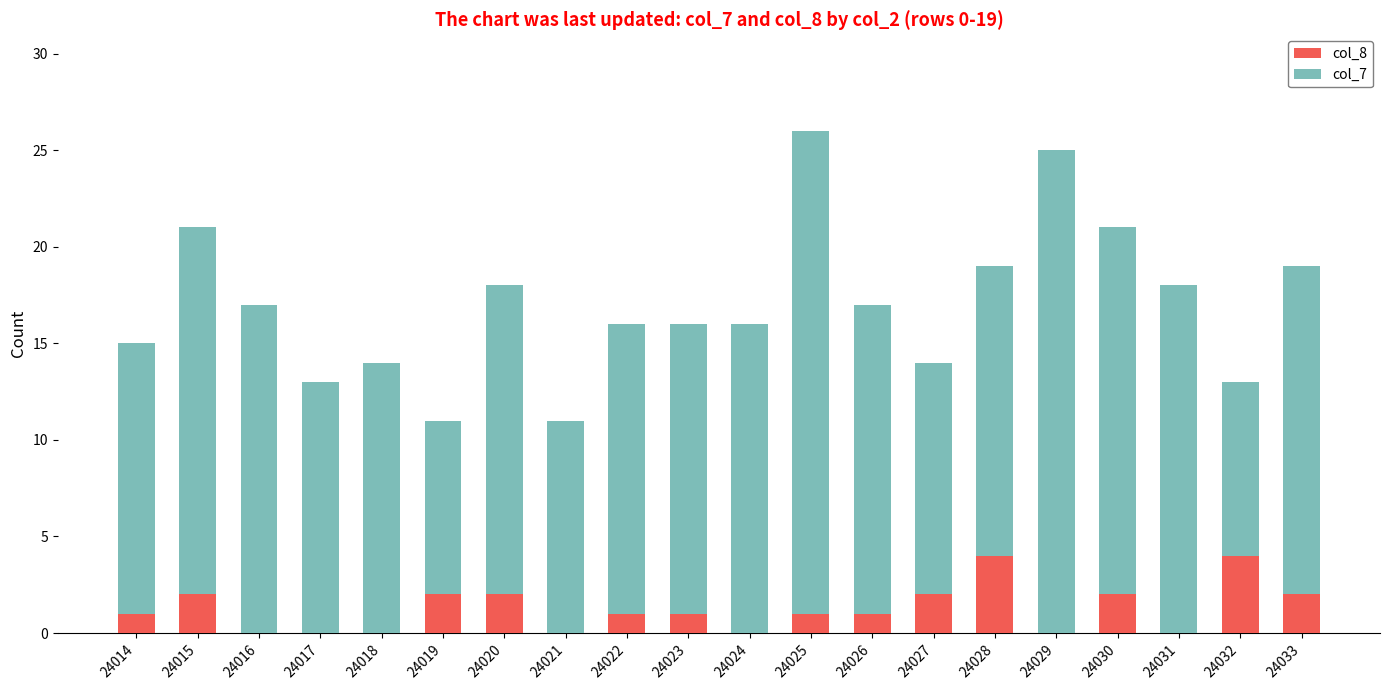

The col_8 series shows 0 at 24016. True or false?

True